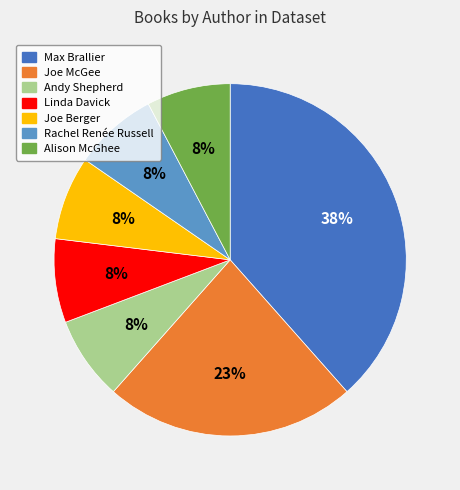

Count the number of slices in the pie.

7